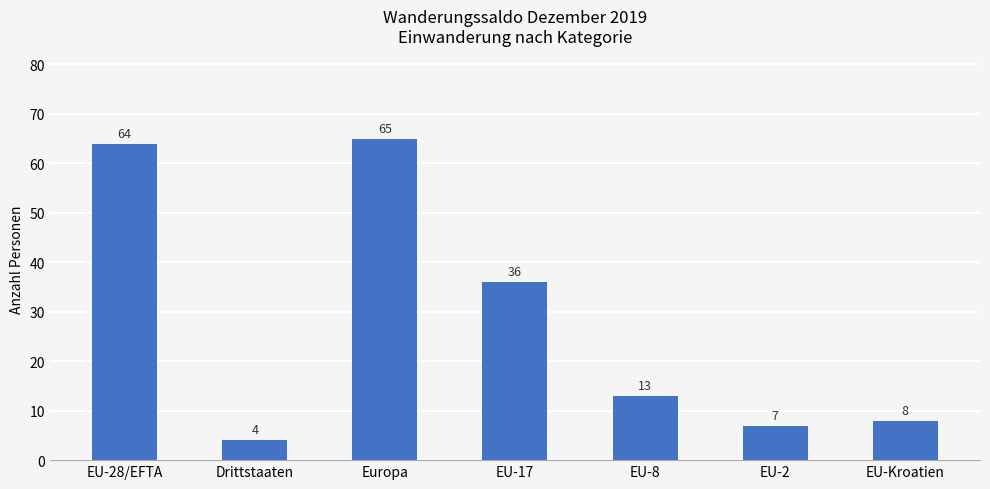

List the labels in order of value, largest first.

Europa, EU-28/EFTA, EU-17, EU-8, EU-Kroatien, EU-2, Drittstaaten